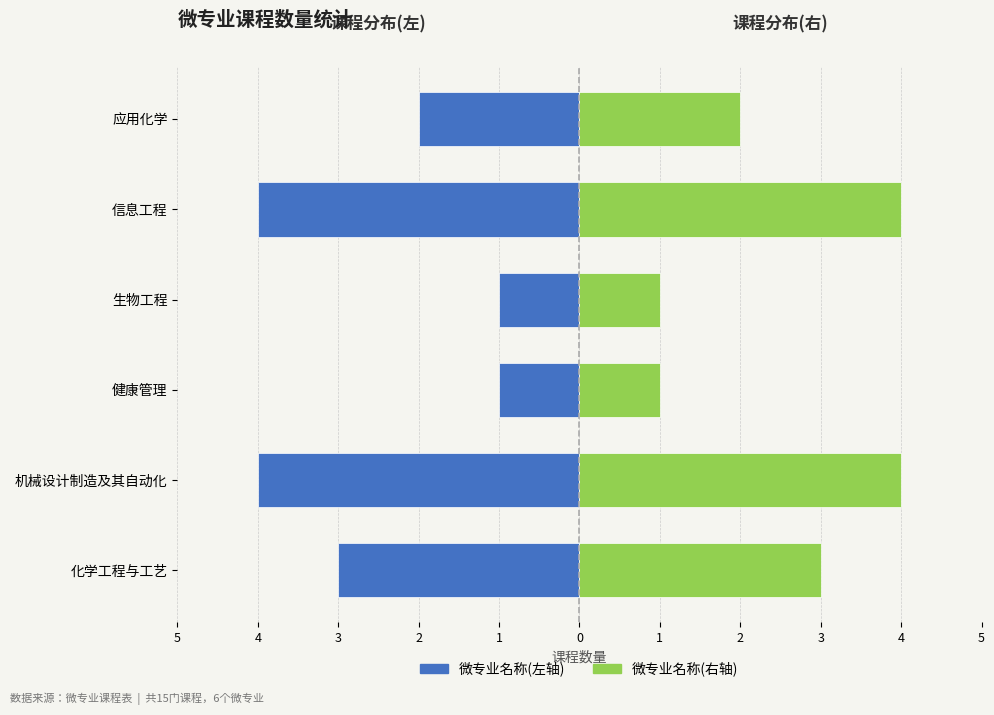

What is the value of the 微专业(右) bar at the 5th from the left?

4